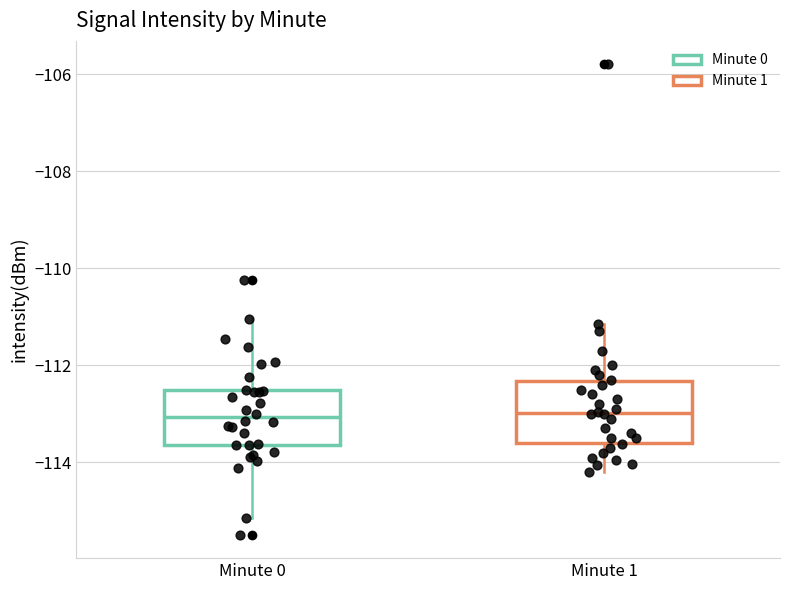

Reading left to right, read every box against the y-axis: the position of its median line, the range the box covers, and the ends of its whiskers. The values are not printed on the chart, so give them approximately, as read against the axis.

Minute 0: median -113.0, box -113.6 to -112.6, whiskers -115.2 to -111.0
Minute 1: median -113.0, box -113.6 to -112.4, whiskers -114.2 to -111.2